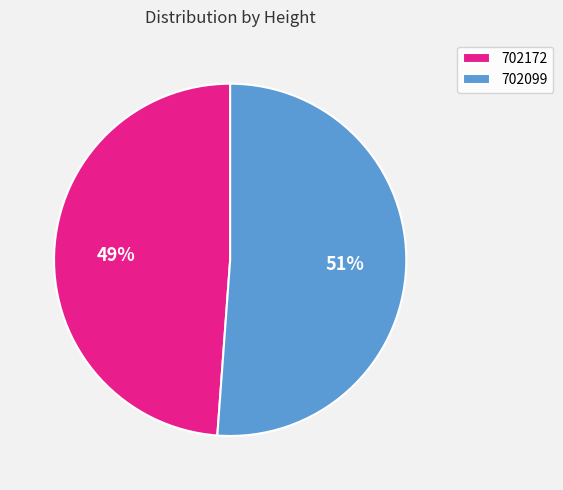

What is the largest slice in the pie chart?

702099